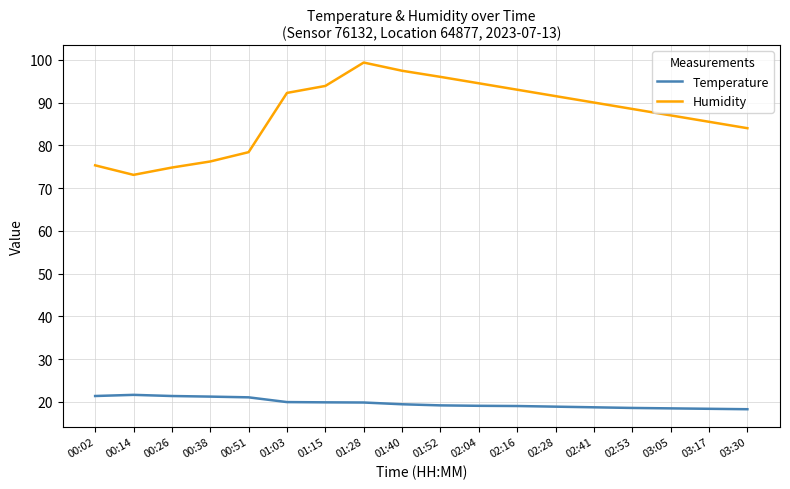

Read the Humidity value at 01:15.

93.9